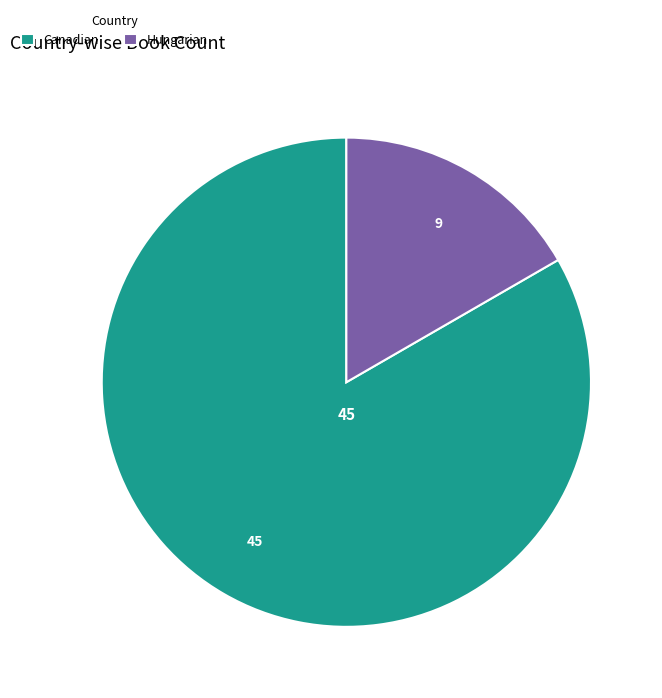

Which has a higher value, Hungarian or Canadian?

Canadian